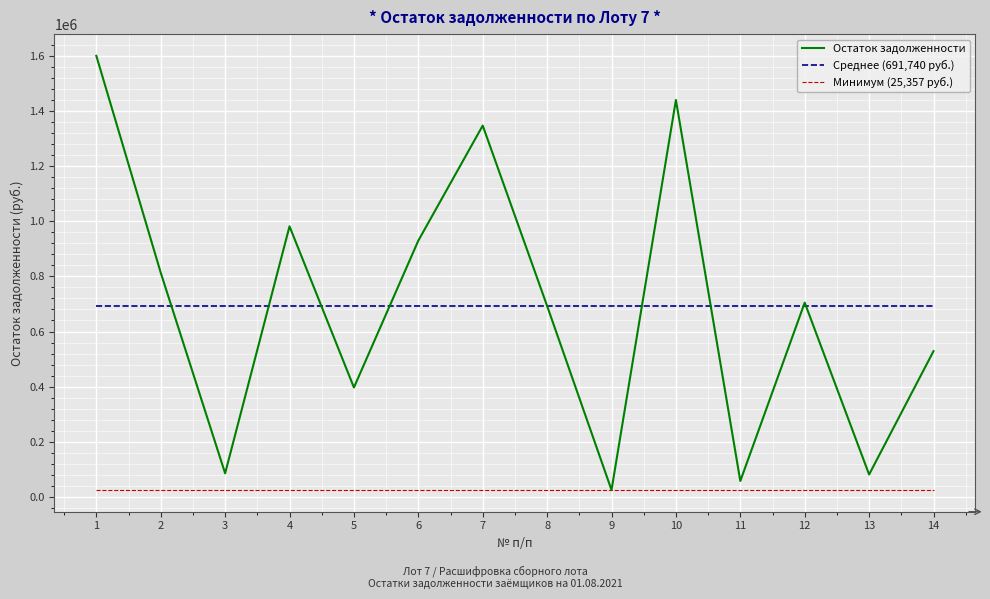

Is the value of Минимум (25,357 руб.) at 4 greater than the value of Среднее (691,740 руб.) at 13?

No